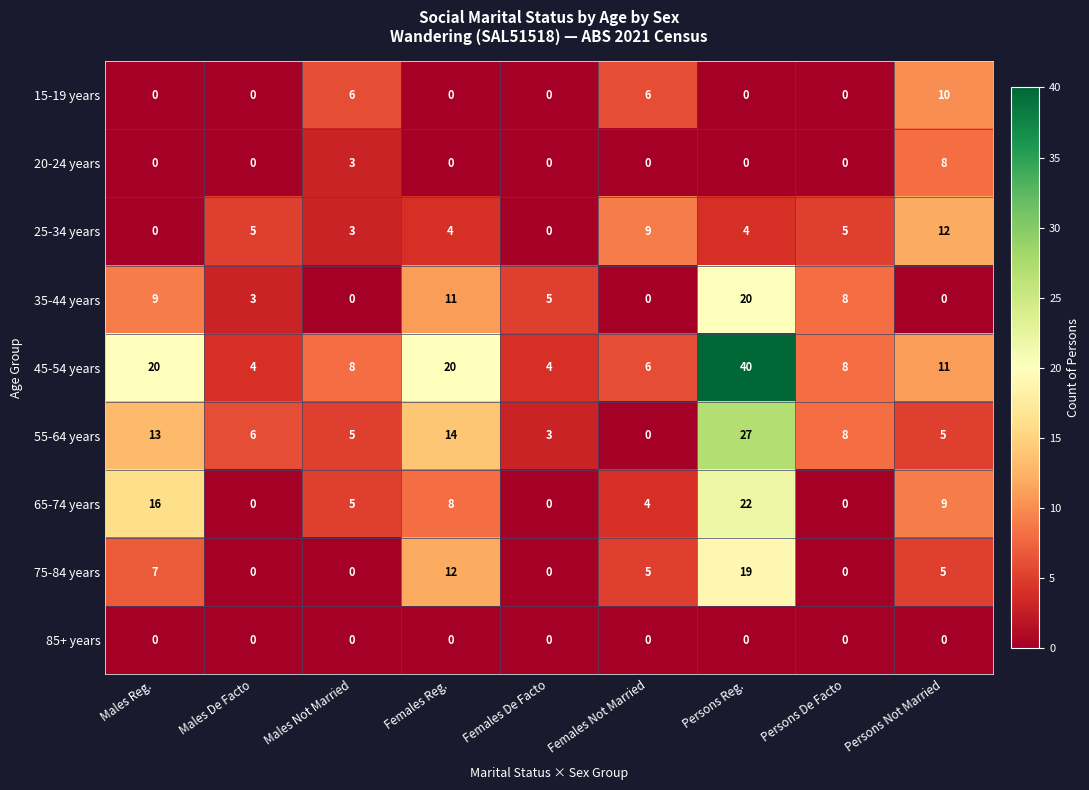

How many series are shown in this chart?

9